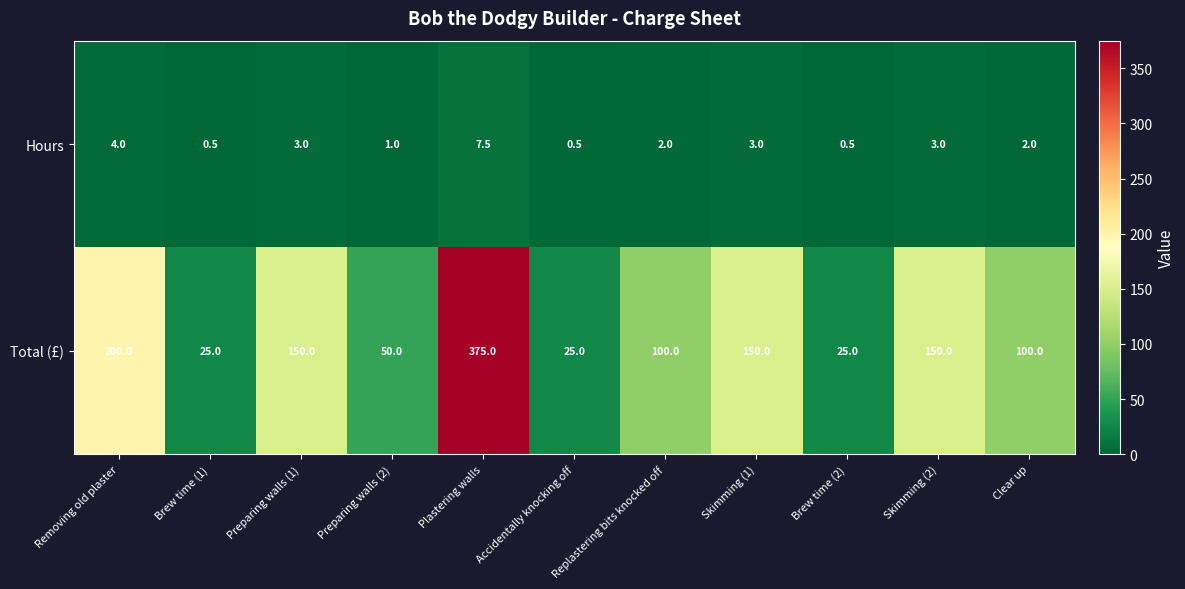

What is the sum of the Total (£) values at Brew time (2) and Clear up?

125.0